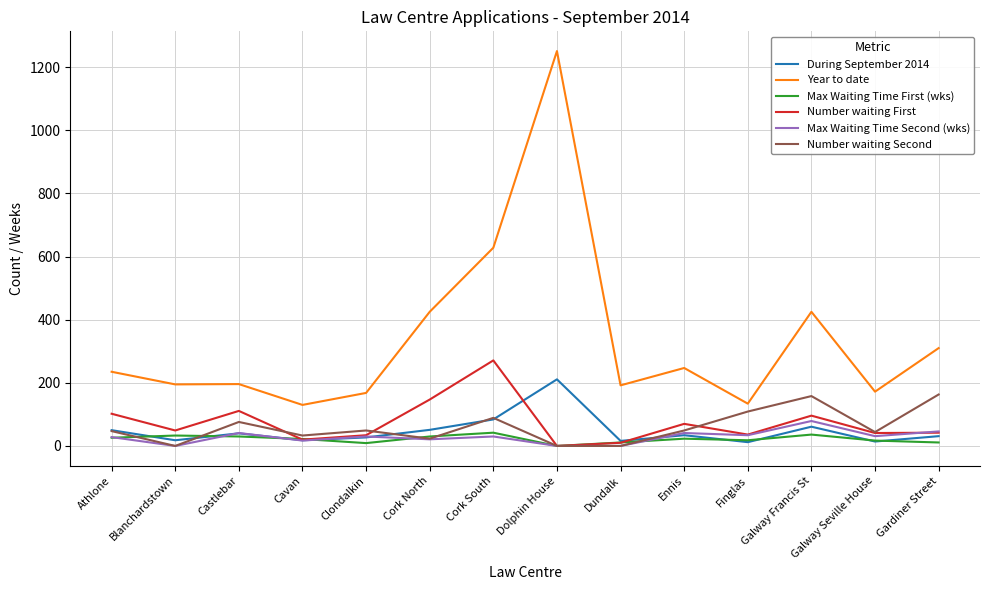

What is the minimum value for Year to date?

130